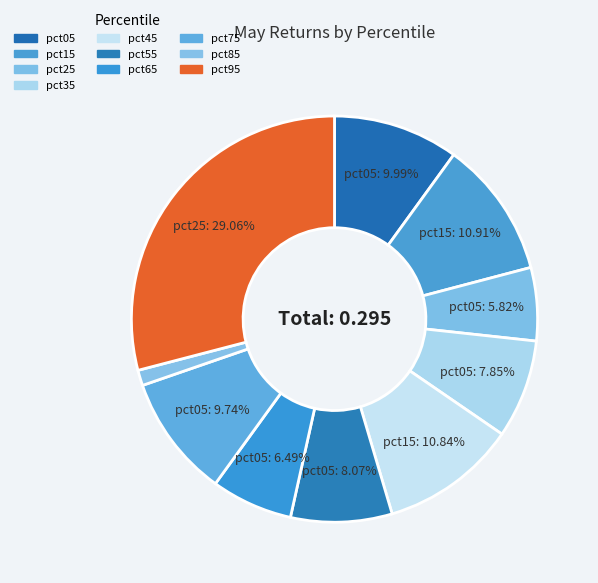

Does pct45 account for over 50% of the chart?

No